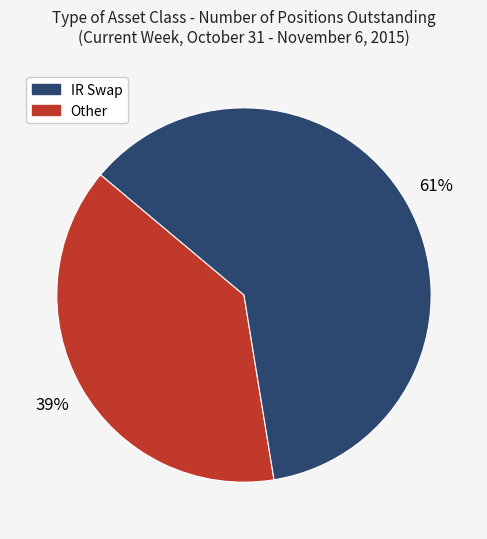

Is there any slice that represents more than half of the pie?

Yes